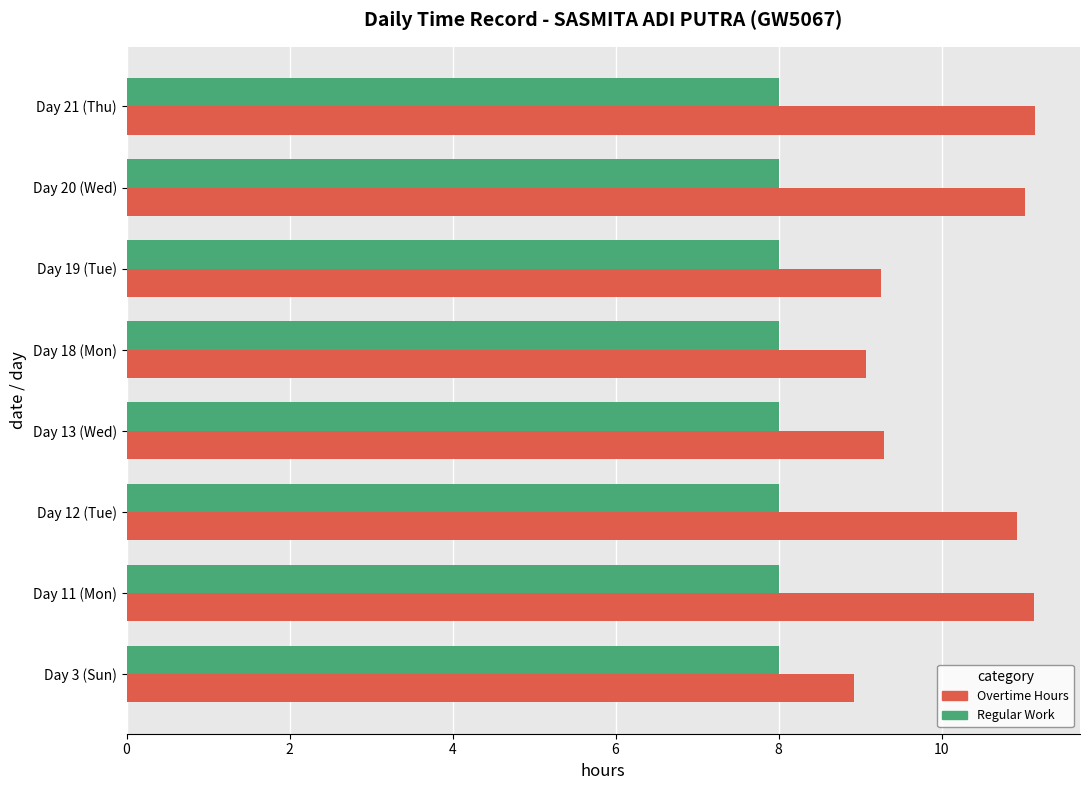

What is the total value across all series at Day 13 (Wed)?

17.3